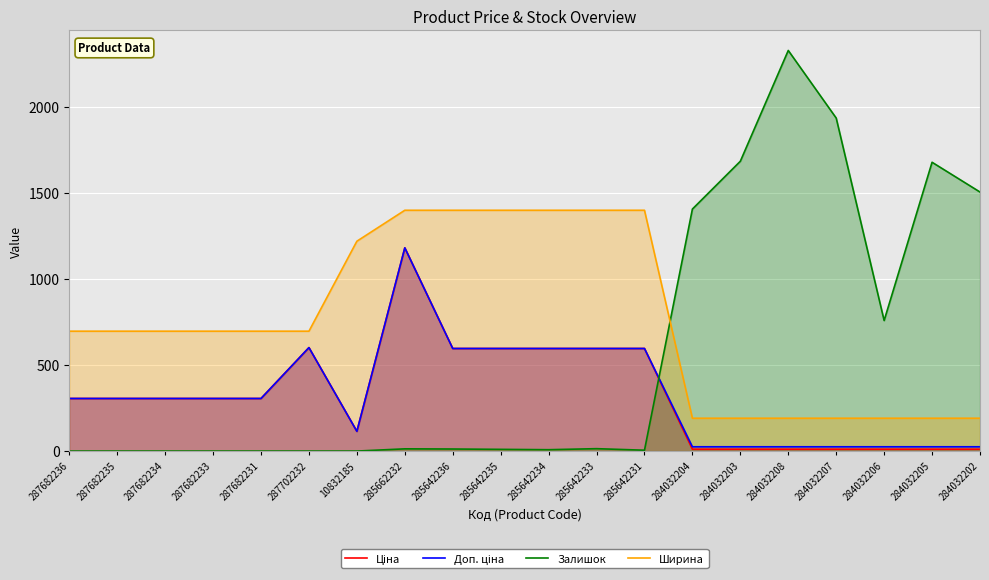

What is the difference between the Залишок values at 284032202 and 284032207?

430.0